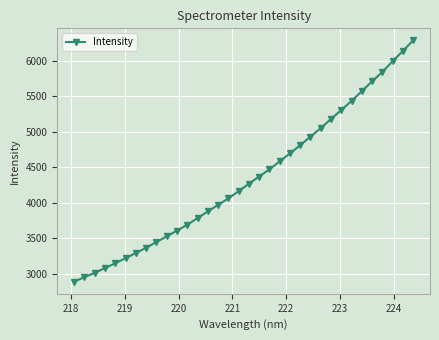

What is the sum of all values?

147779.5